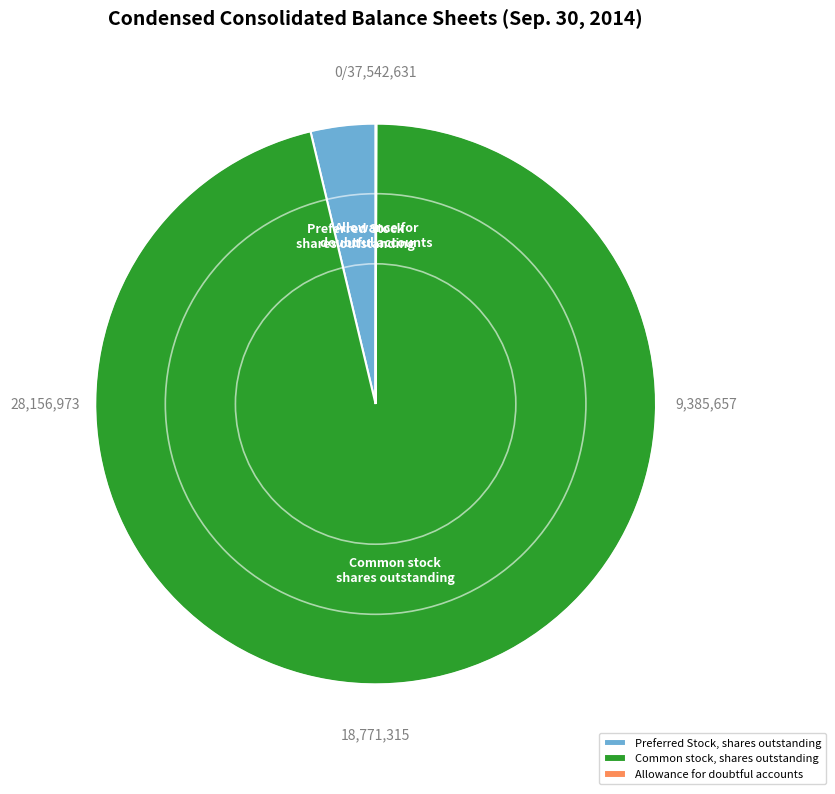

Is it true that Common stock, shares outstanding is 96% of the pie?

True